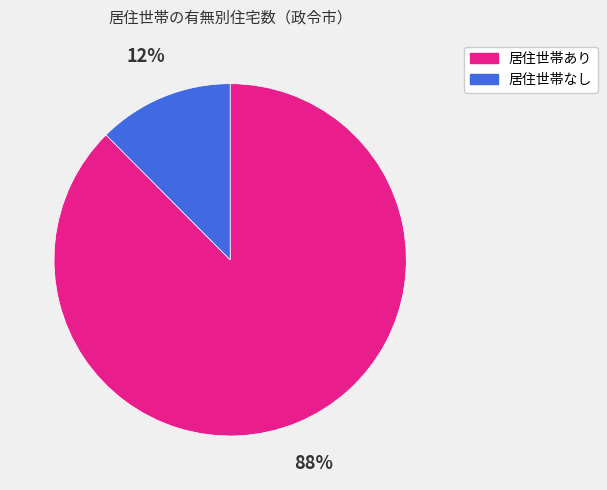

How many segments does this pie chart have?

2